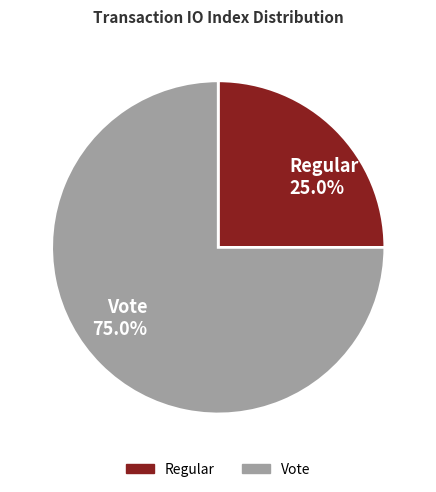

Which has a higher value, Vote 75.0% or Regular 25.0%?

Vote 75.0%